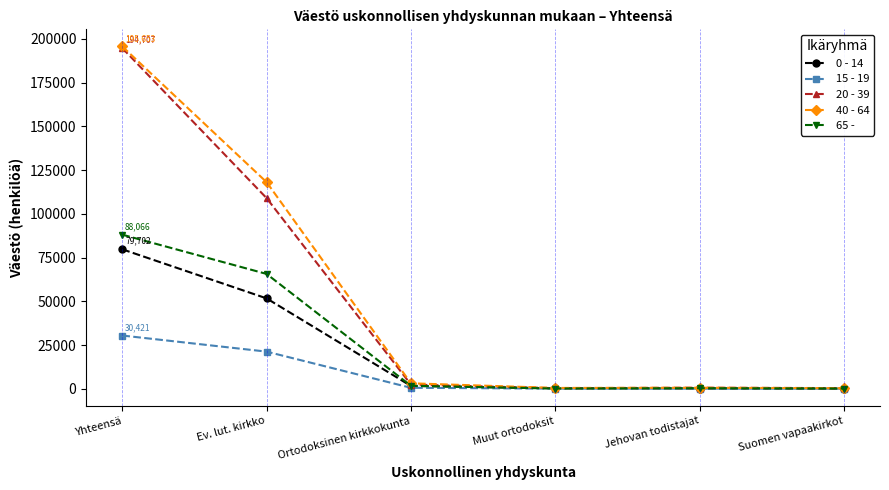

What is the minimum value for 20 - 39?

321